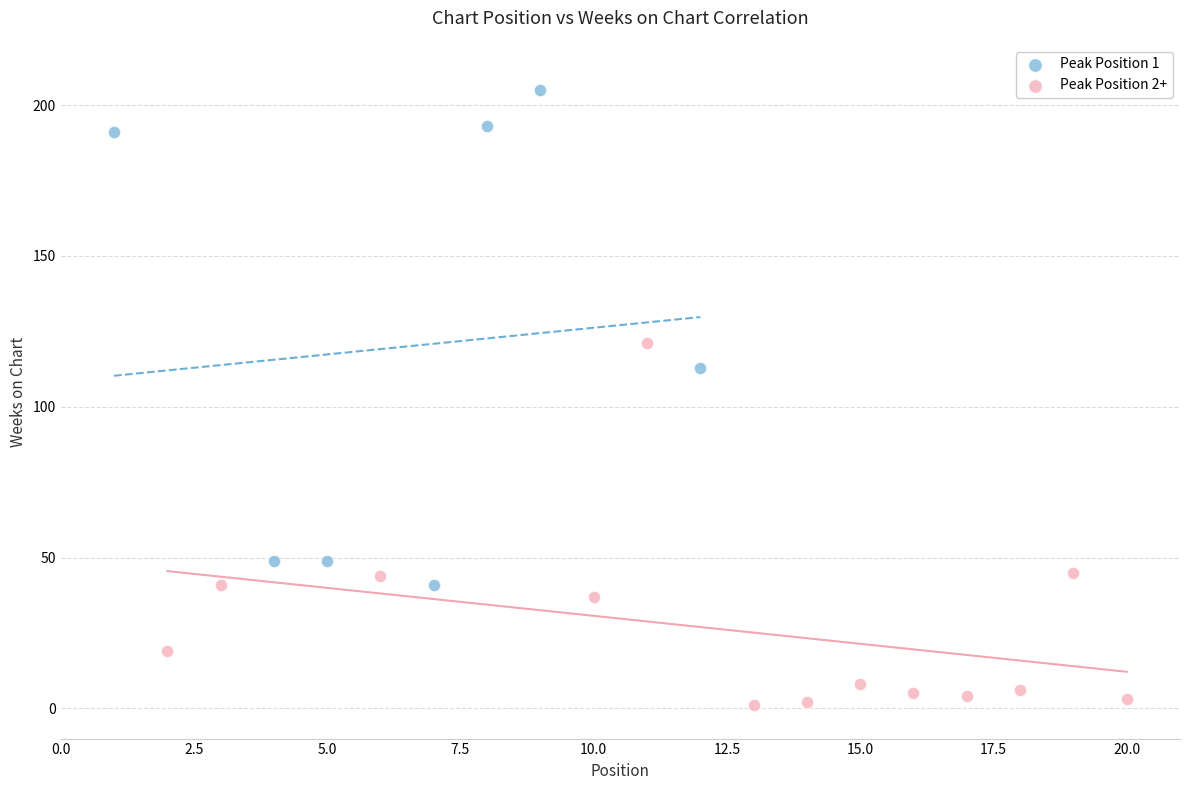

Which series reaches the maximum Y coordinate?

Peak Position 1